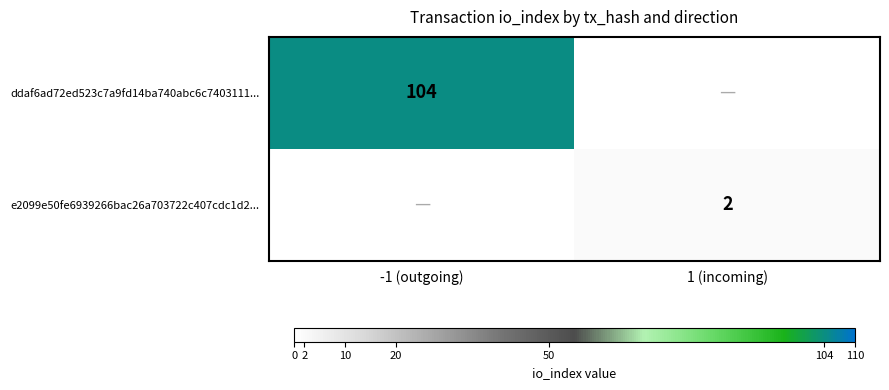

True or false: ddaf6ad72ed523c7a9fd14ba740abc6c7403111... has a value of 104 at -1 (outgoing).

True